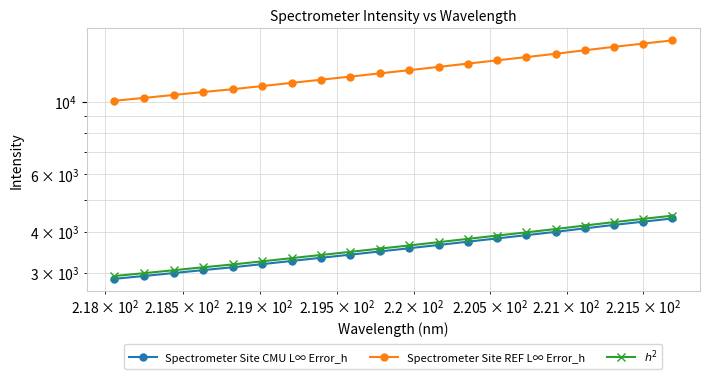

What is the difference between the maximum and second lowest values in the Spectrometer Site CMU L∞ Error_h series?

1460.9